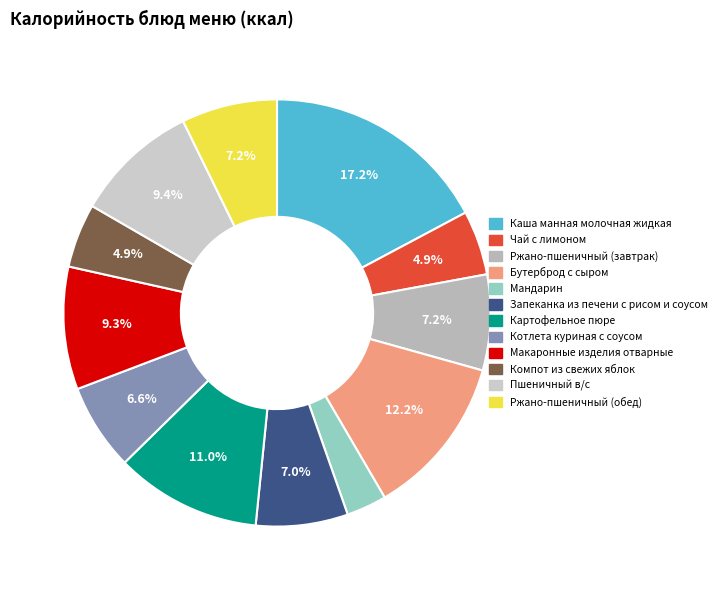

To the nearest percent, what portion does Макаронные изделия отварные represent?

9%